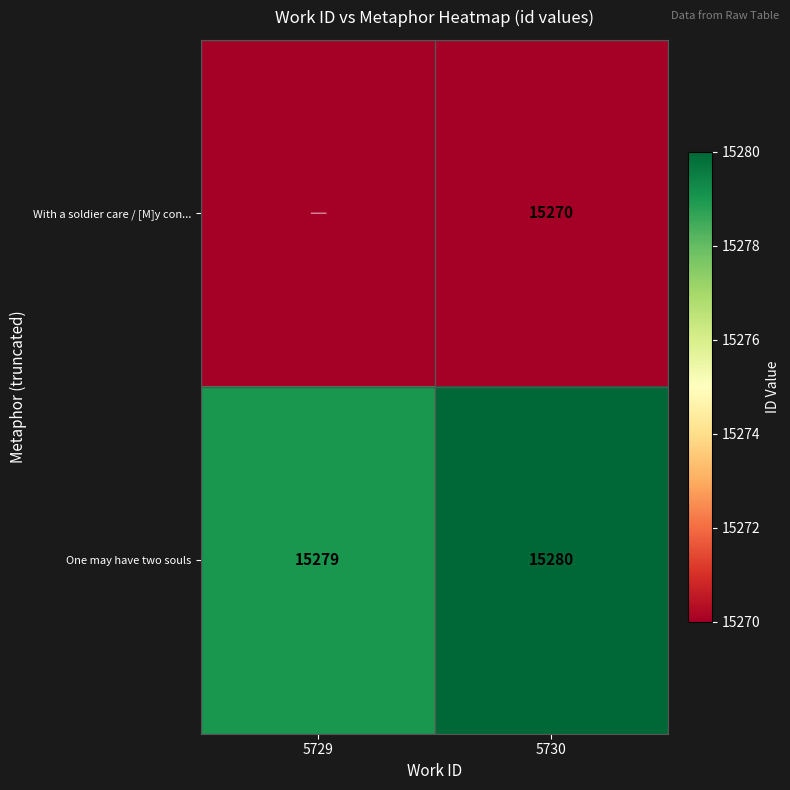

Is it true that One may have two souls equals 5163 at 5729?

False